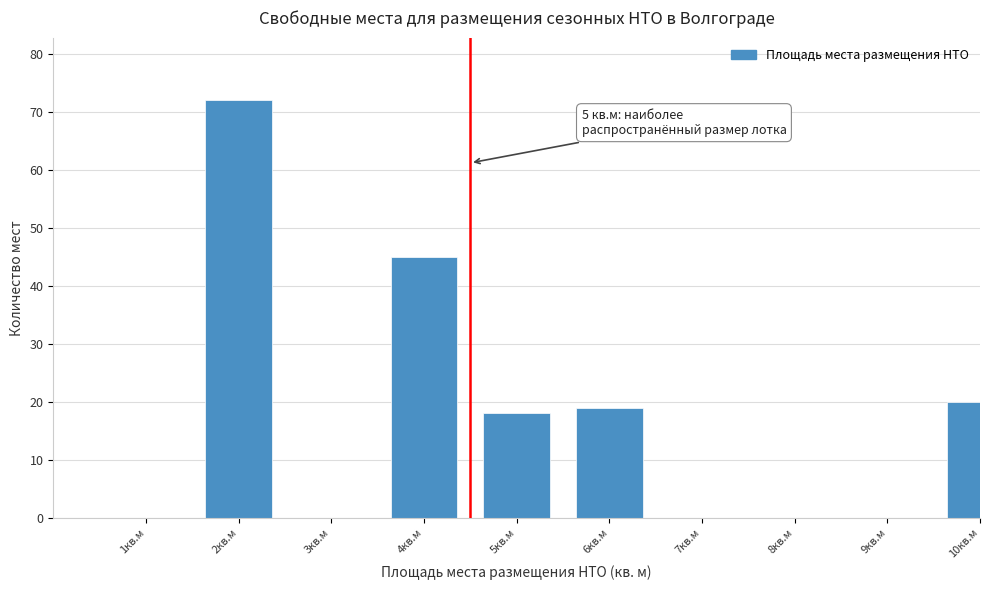

Reading left to right, extract all data points from this chart.

1кв.м=0	2кв.м=72	3кв.м=0	4кв.м=45	5кв.м=18	6кв.м=19	7кв.м=0	8кв.м=0	9кв.м=0	10кв.м=20